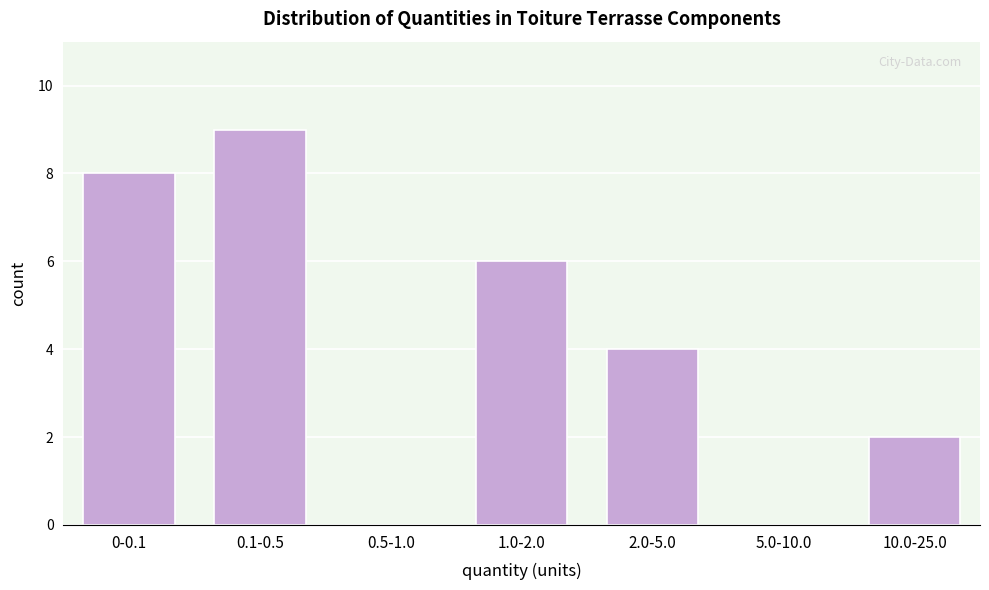

Reading left to right, transcribe all the data shown in this chart.

0-0.1=8	0.1-0.5=9	0.5-1.0=0	1.0-2.0=6	2.0-5.0=4	5.0-10.0=0	10.0-25.0=2